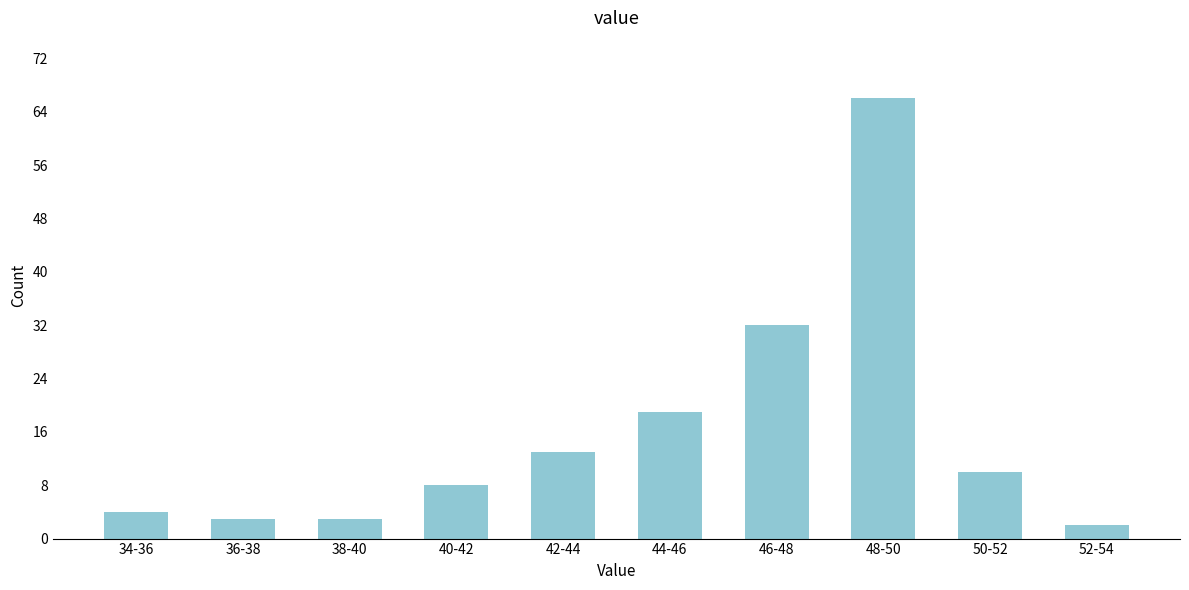

Reading left to right, what are all the values shown in this chart?

34-36=4	36-38=3	38-40=3	40-42=8	42-44=13	44-46=19	46-48=32	48-50=66	50-52=10	52-54=2